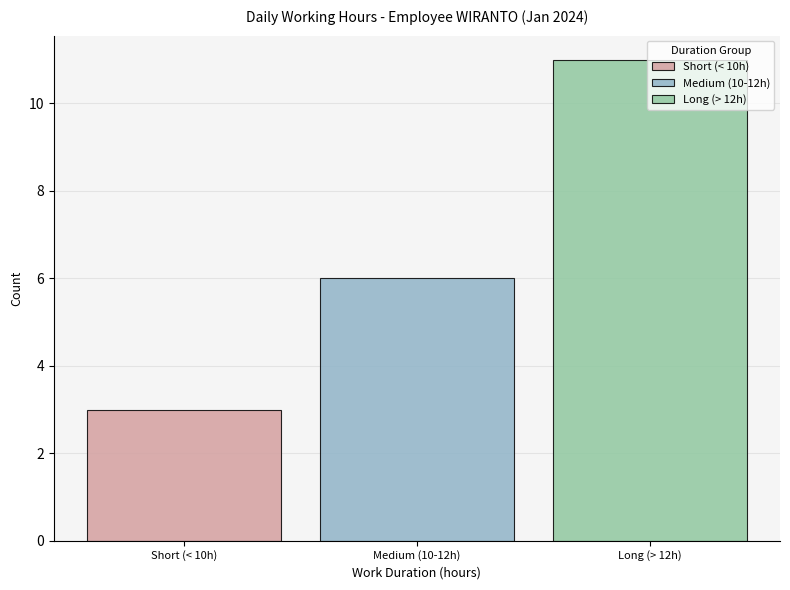

How many bars are there in total?

3